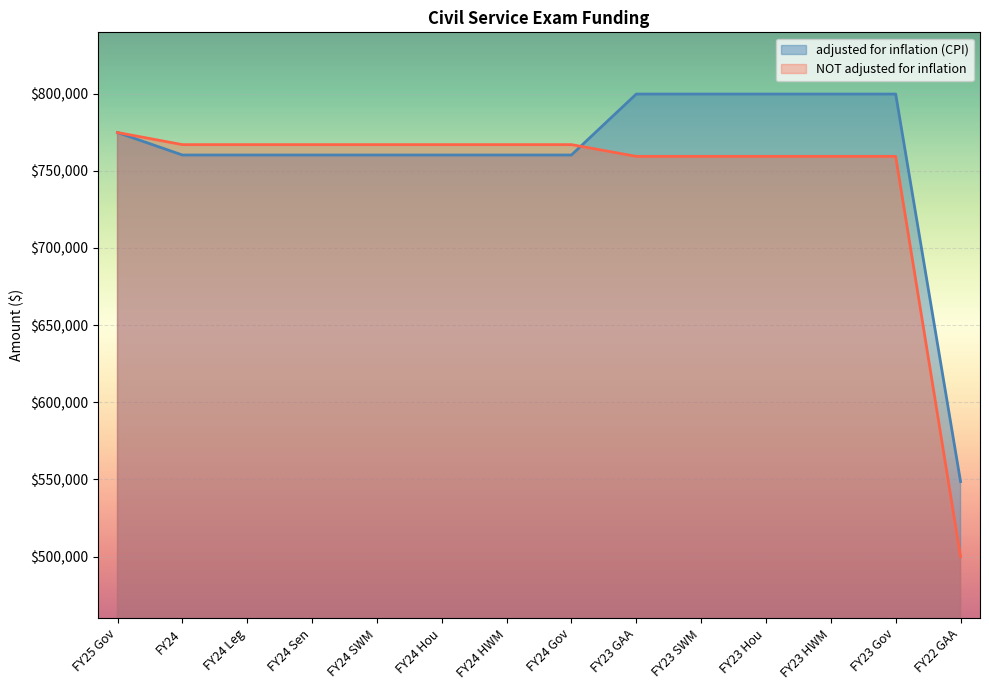

Between FY24 HWM and FY22 GAA, which series saw the biggest shift?

NOT adjusted for inflation